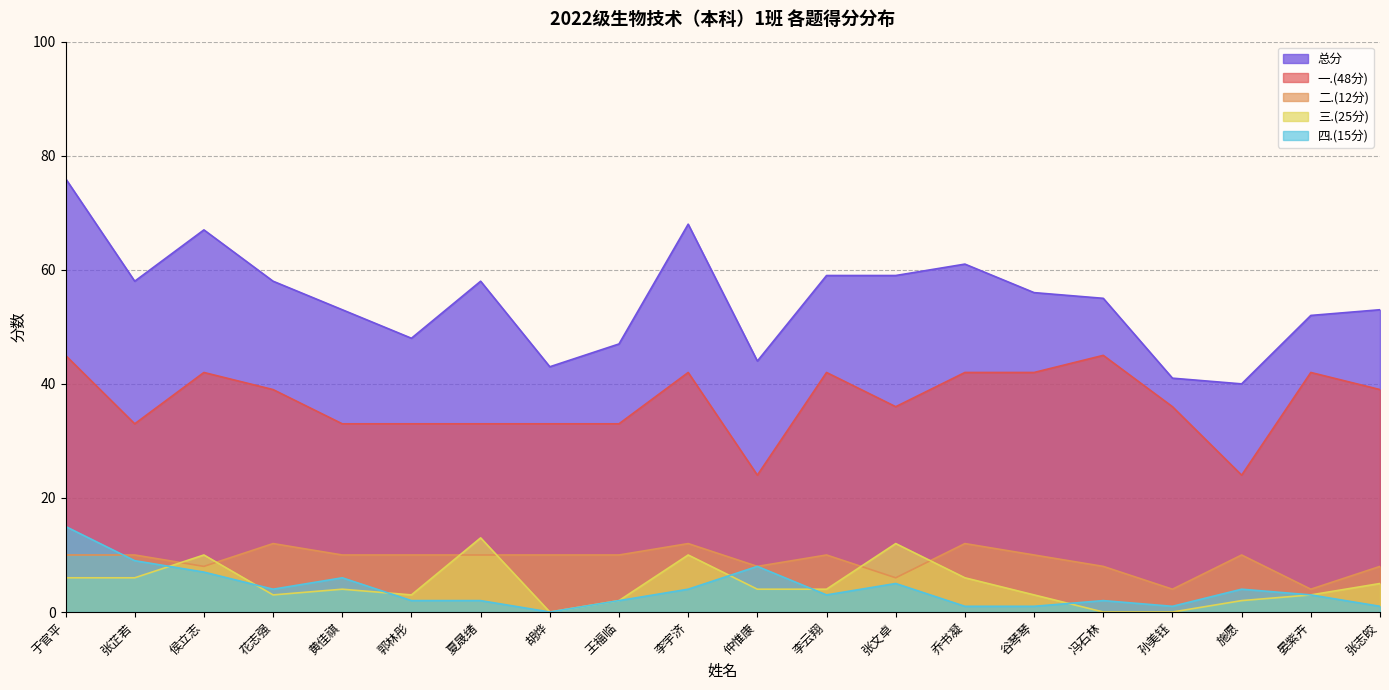

Is the value of 三.(25分) at 郭林彤 greater than the value of 总分 at 李宇济?

No